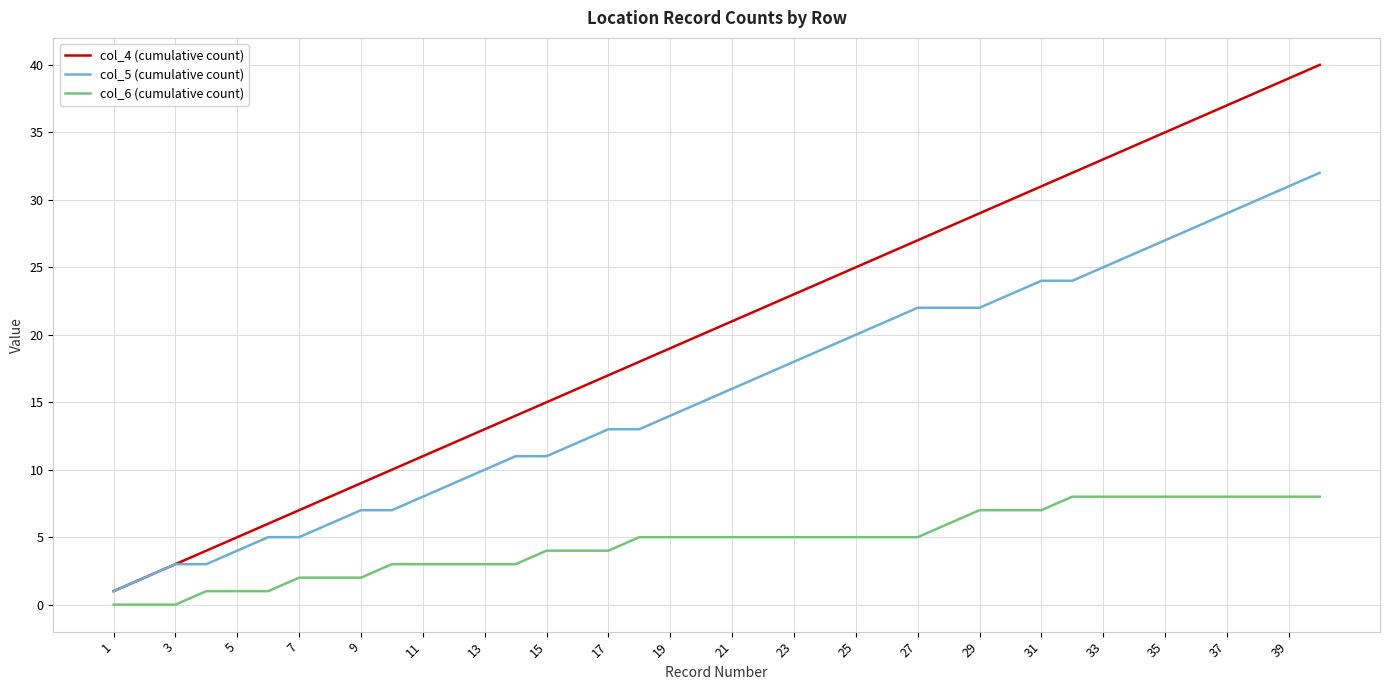

Which series has the widest spread of values?

col_4 (cumulative count)